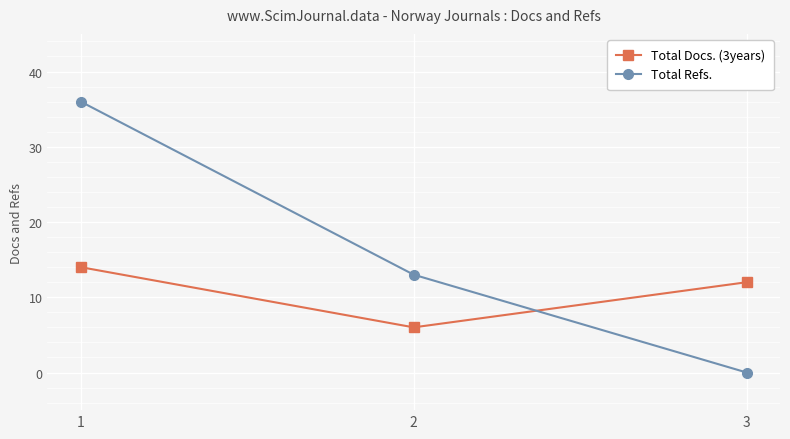

At which label does Total Docs. (3years) reach its minimum?

2